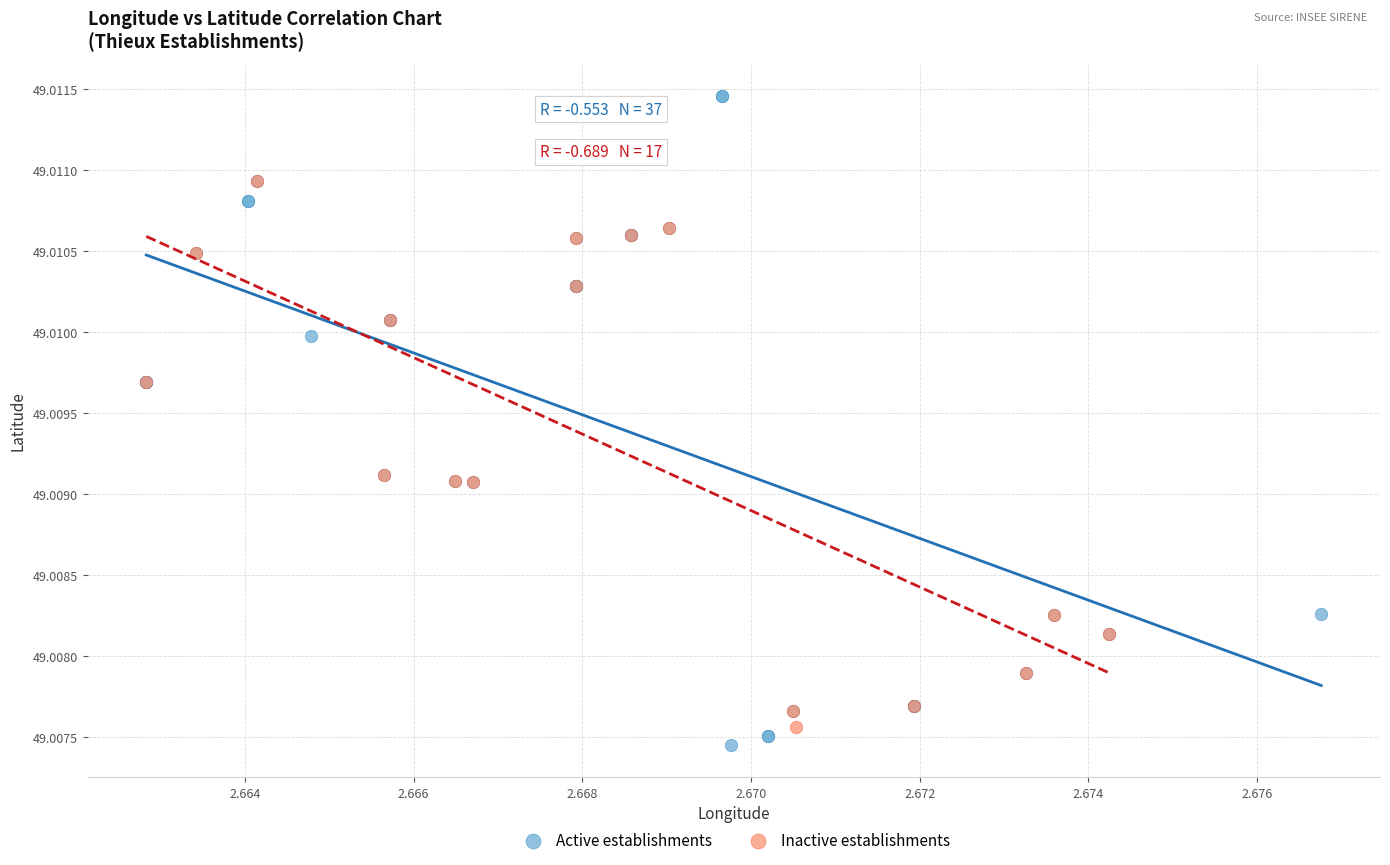

Which series contains the highest Y value?

Active establishments